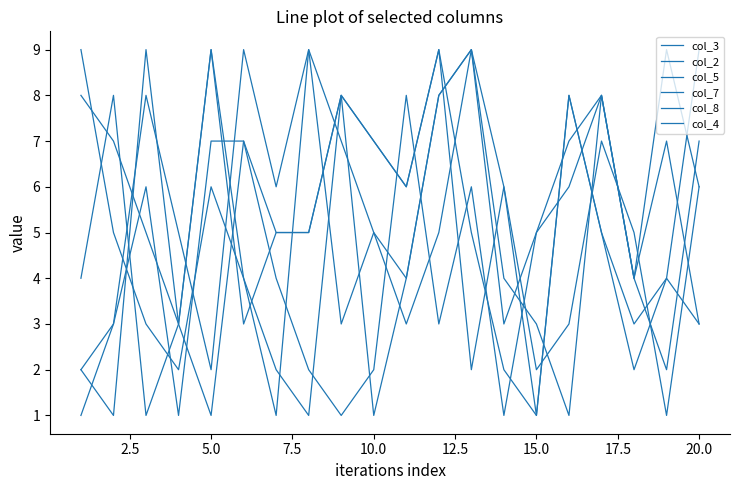

How many lines are shown in the chart?

6